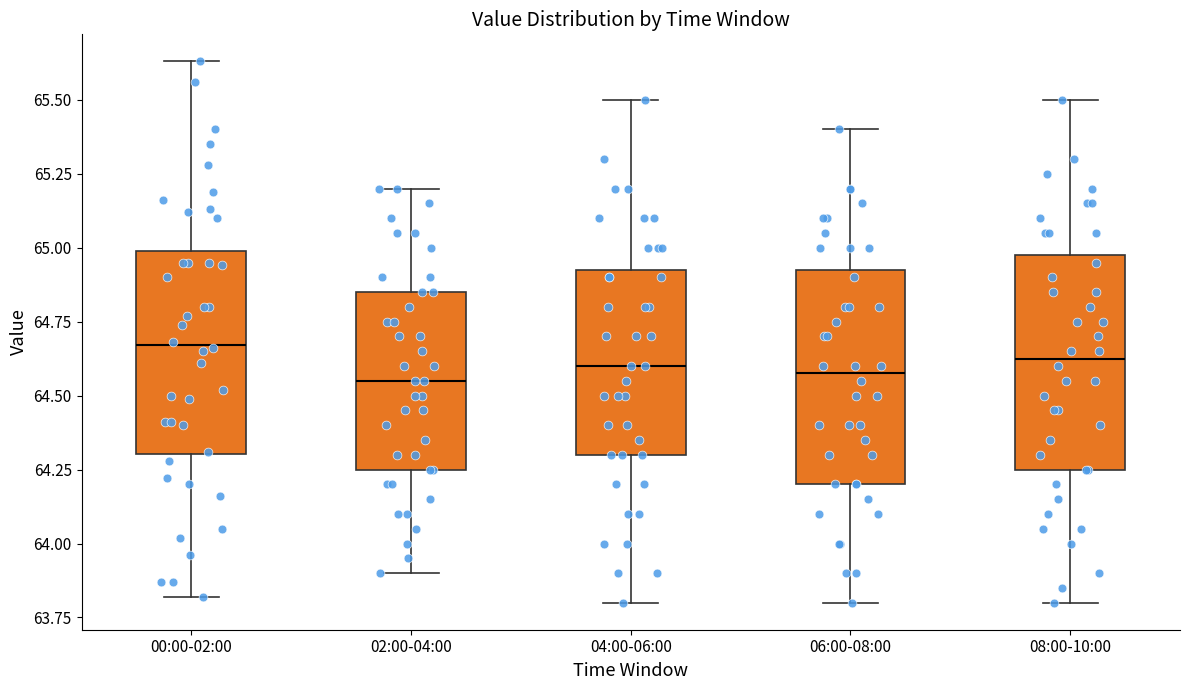

Reading left to right, transcribe this box plot: for each box, give where its median line is, the range the box spans, and where its two whiskers end, as read against the y-axis. The values are not printed on the chart, so give them approximately, as read against the axis.

00:00-02:00: median 64.65, box 64.30 to 65.00, whiskers 63.80 to 65.65
02:00-04:00: median 64.55, box 64.25 to 64.85, whiskers 63.90 to 65.20
04:00-06:00: median 64.60, box 64.30 to 64.95, whiskers 63.80 to 65.50
06:00-08:00: median 64.60, box 64.20 to 64.95, whiskers 63.80 to 65.40
08:00-10:00: median 64.65, box 64.25 to 65.00, whiskers 63.80 to 65.50